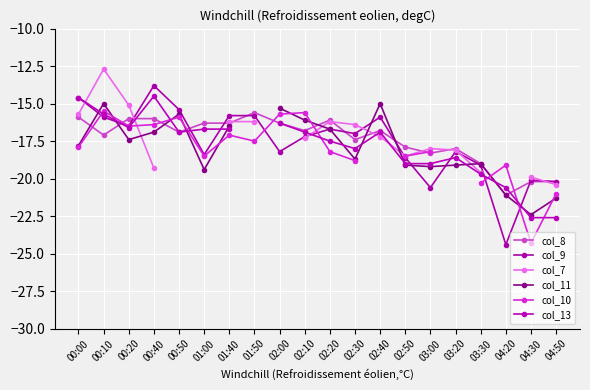

At which label does col_8 first exceed -16?

00:00